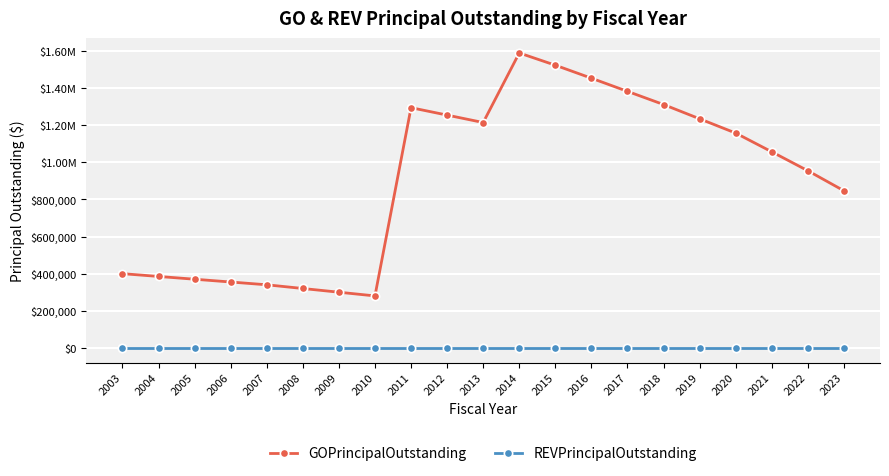

In GOPrincipalOutstanding, how many points are lower than both neighbors (excluding endpoints)?

2